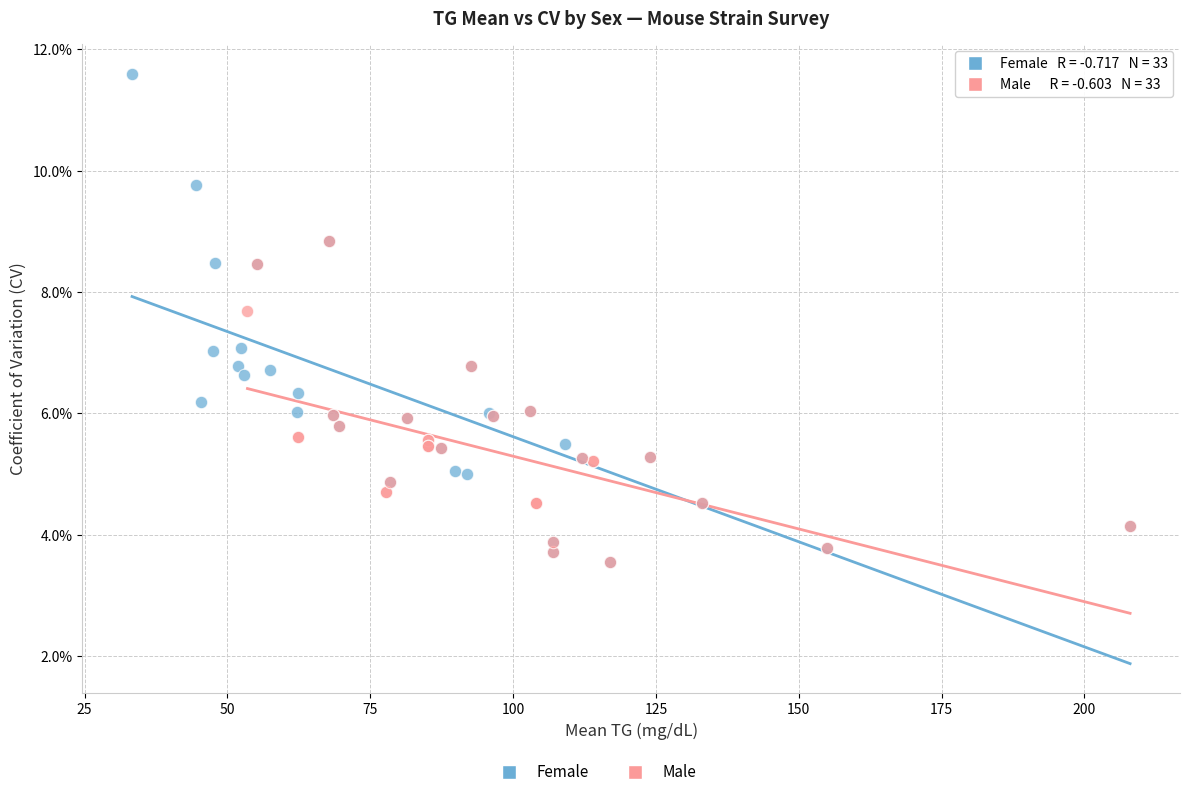

Which series reaches the maximum Y coordinate?

Female